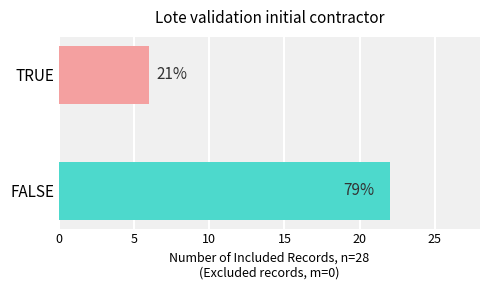

How many bars are there in total?

2